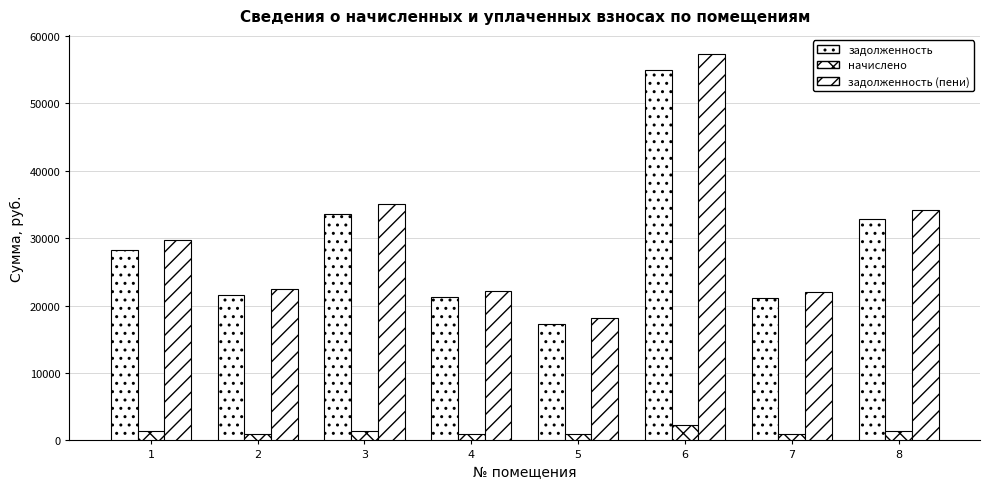

What is the difference between the highest and lowest values at 4?

21262.4